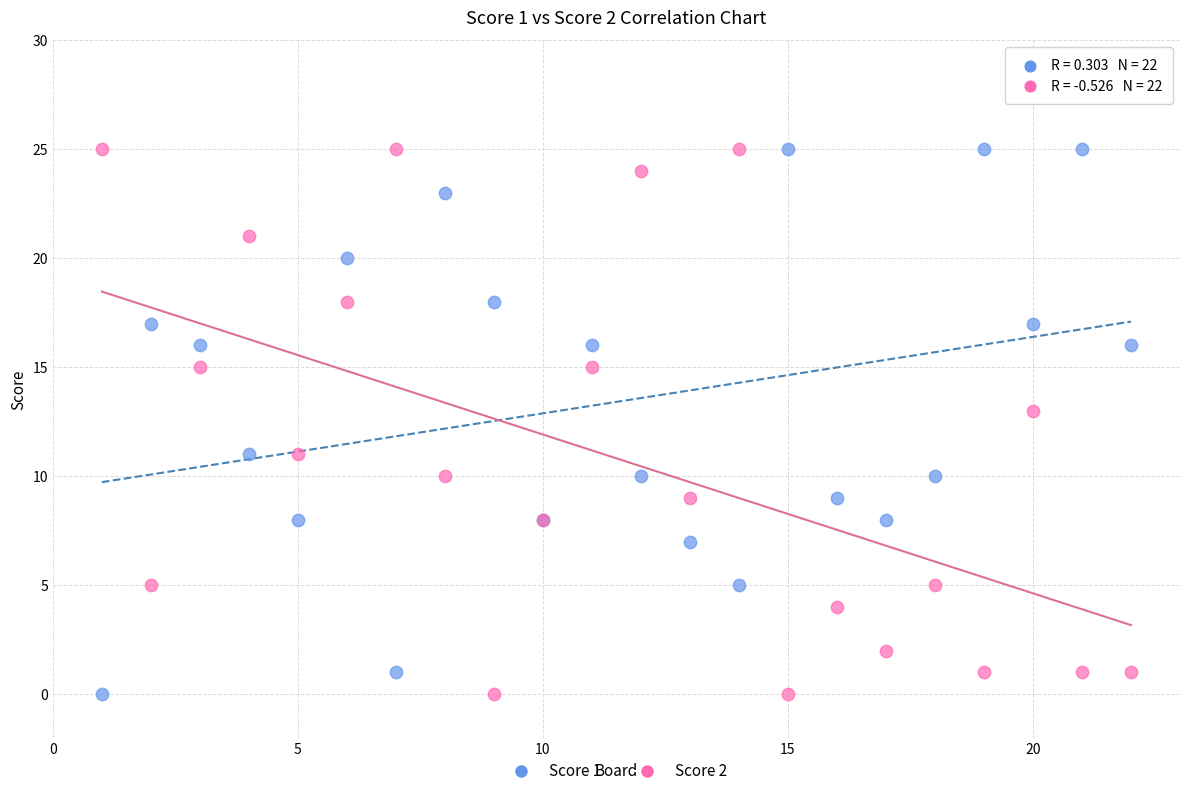

What is the X range (max minus min) for the scatter plot?

21